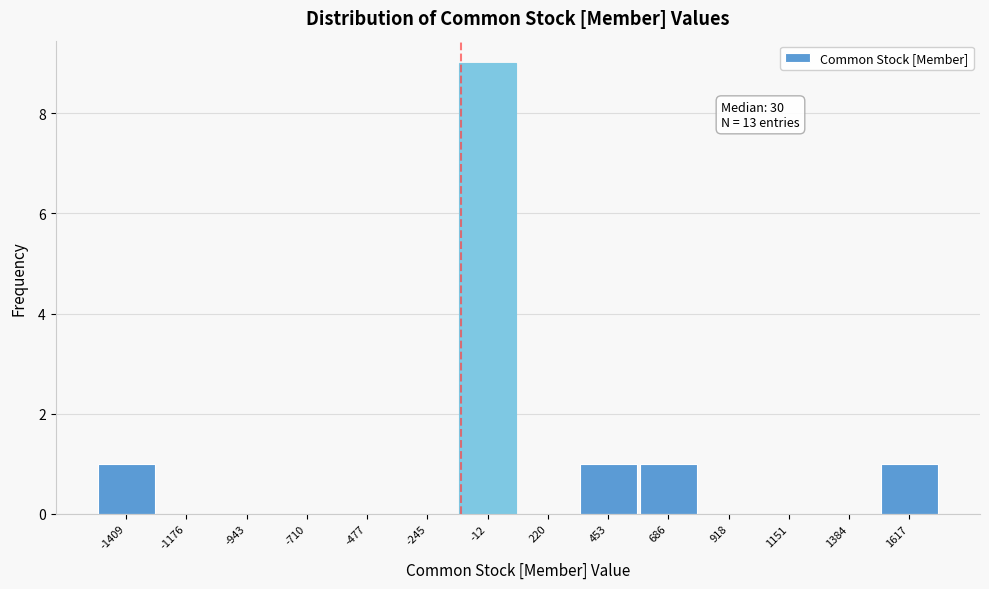

Reading left to right, what are all the values shown in this chart?

-1409=1	-1176=0	-943=0	-710=0	-477=0	-245=0	-12=9	220=0	453=1	686=1	918=0	1151=0	1384=0	1617=1